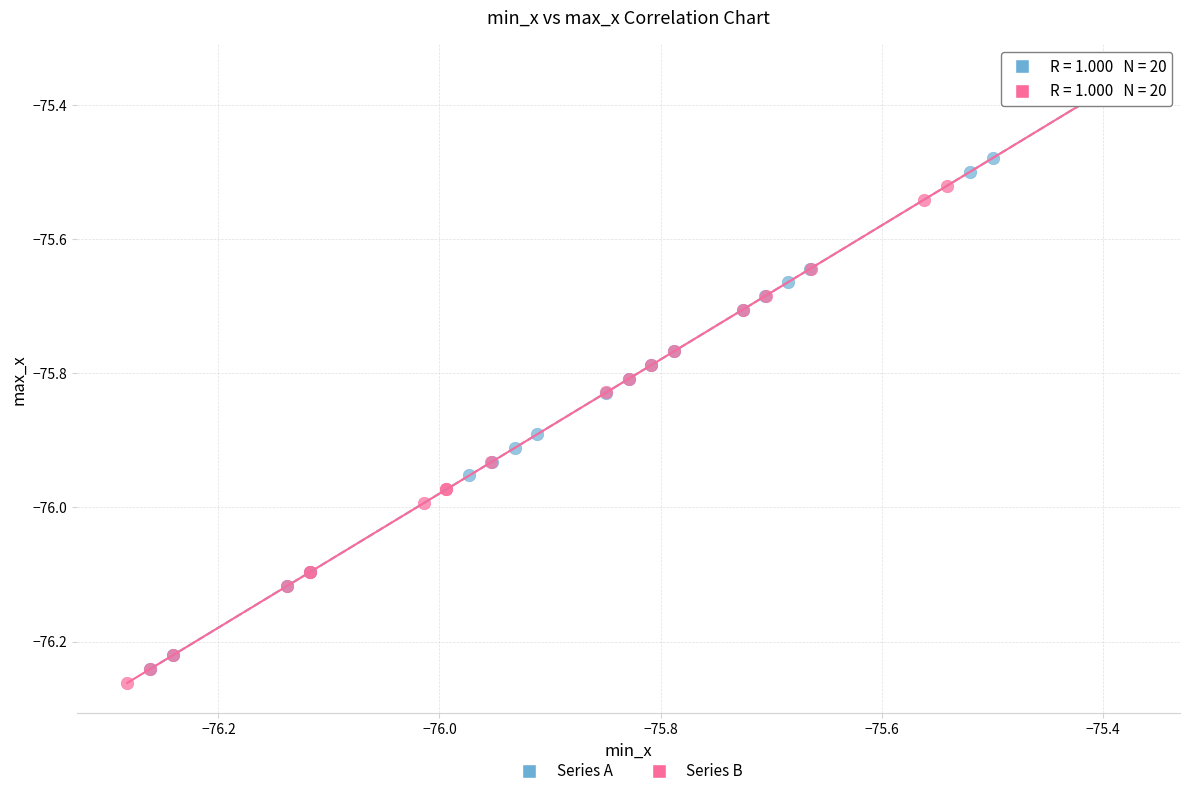

Which series contains the lowest Y value?

Series B